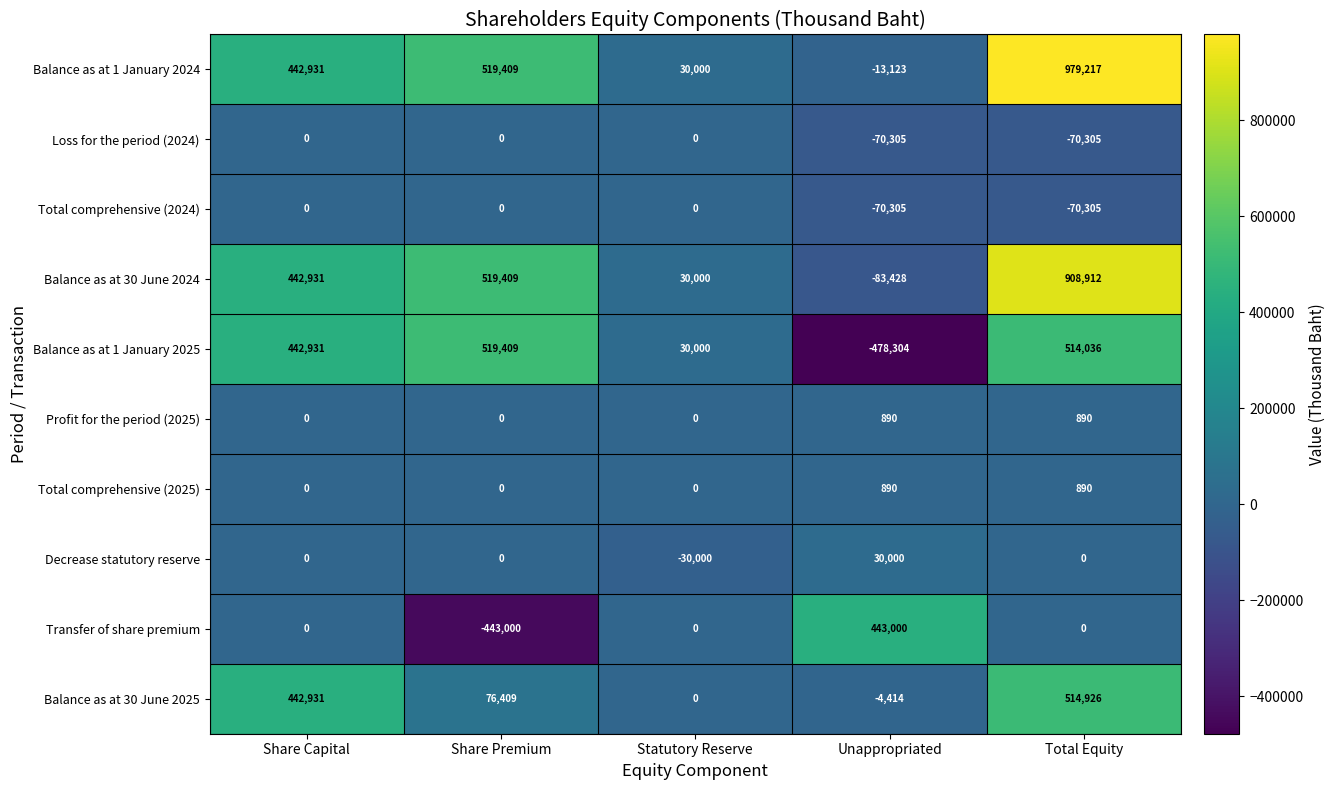

Which series changed the most between Statutory Reserve and Unappropriated?

Balance as at 1 January 2025